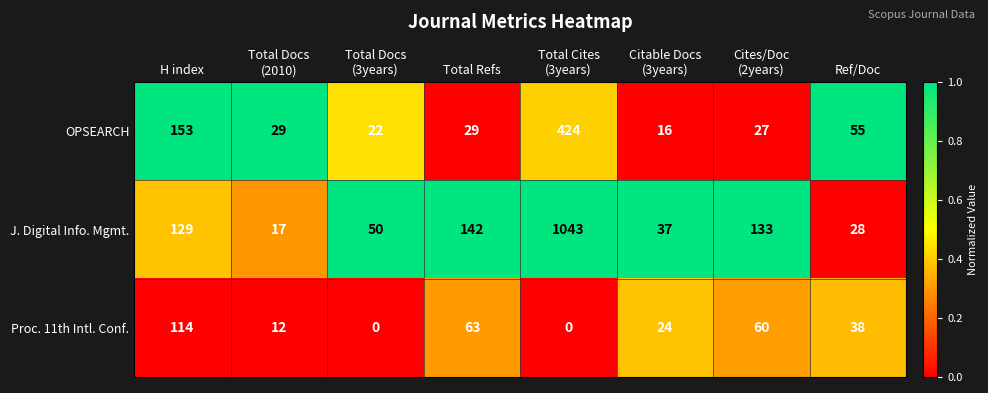

Reading left to right, transcribe all the data shown in this chart.

OPSEARCH: 153	29	22	29	424	16	27	55
J. Digital Info. Mgmt.: 129	17	50	142	1043	37	133	28
Proc. 11th Intl. Conf.: 114	12	0	63	0	24	60	38